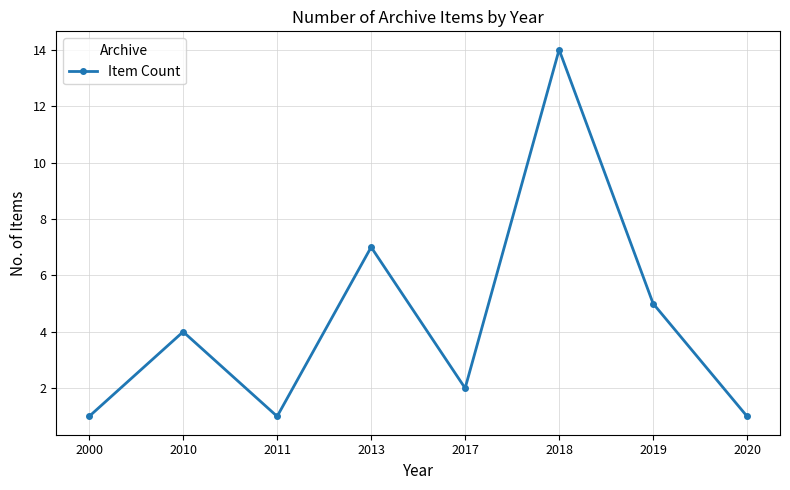

What is the difference between the values at 2017 and 2019?

3